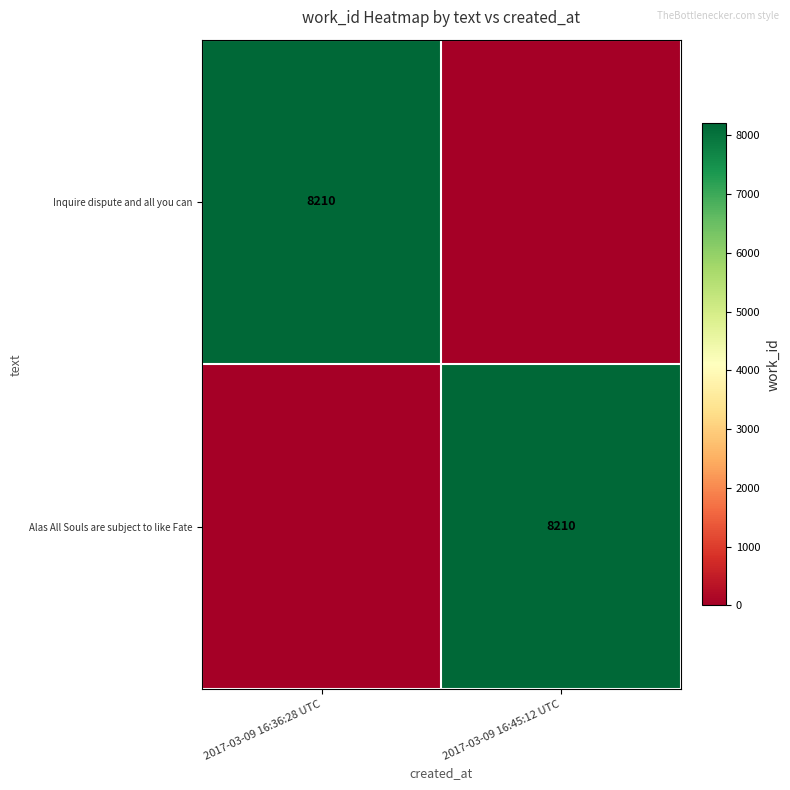

At how many categories does at least one series exceed 2134?

2